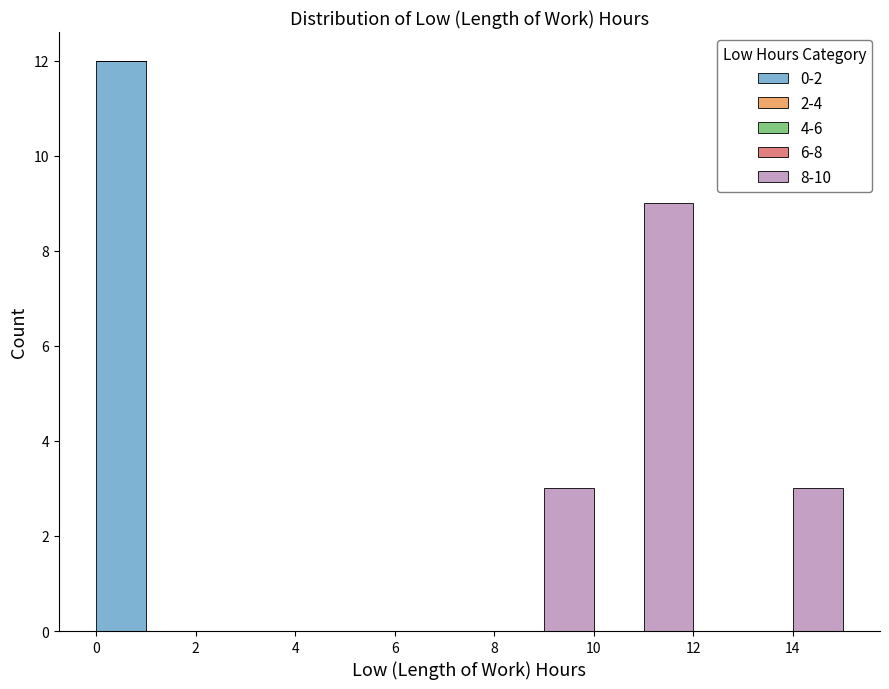

Reading left to right, transcribe this chart: for each stacked bar, give the range it covers on the x-axis and its total height. The values are not printed on the chart, so give them approximately, as read against the axis.

0 to 1: 12
1 to 2: 0
2 to 3: 0
3 to 4: 0
4 to 5: 0
5 to 6: 0
6 to 7: 0
7 to 8: 0
8 to 9: 0
9 to 10: 3
10 to 11: 0
11 to 12: 9
12 to 13: 0
13 to 14: 0
14 to 15: 3